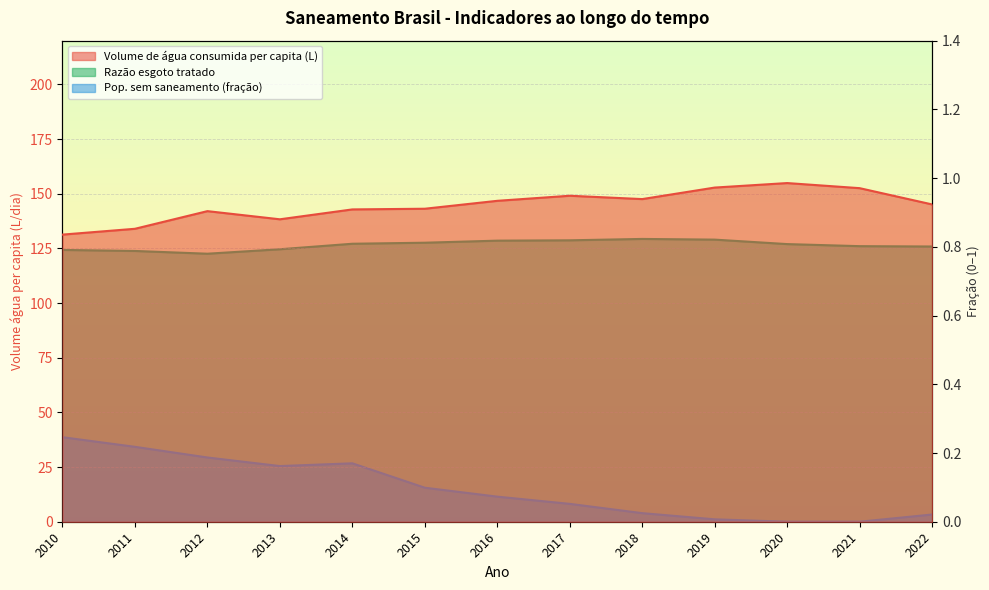

What is the value of the Volume de água consumida per capita (L) point at the 2nd from the left?

134.0